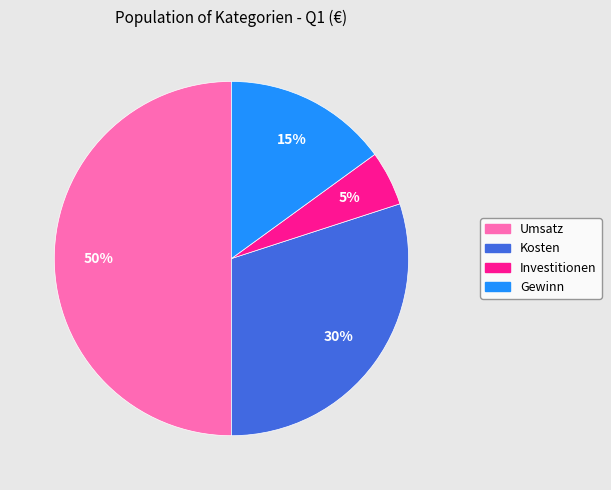

Is the sum of Gewinn and Kosten greater than half?

No